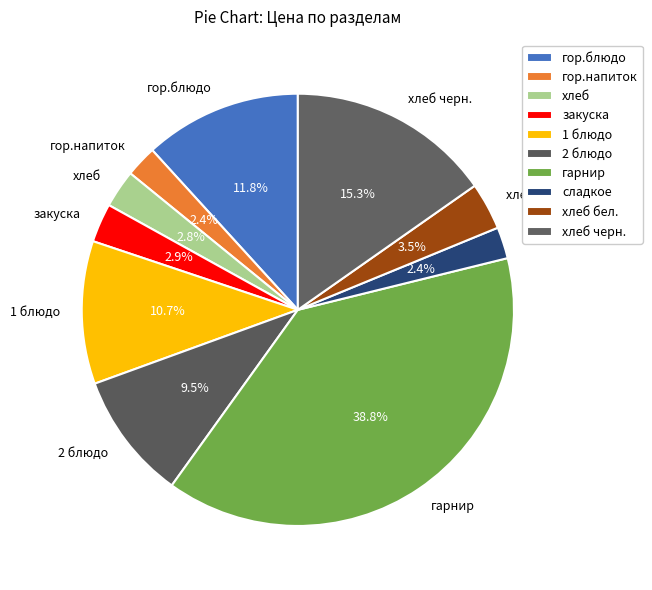

How much of the chart is everything except хлеб?

97.2%